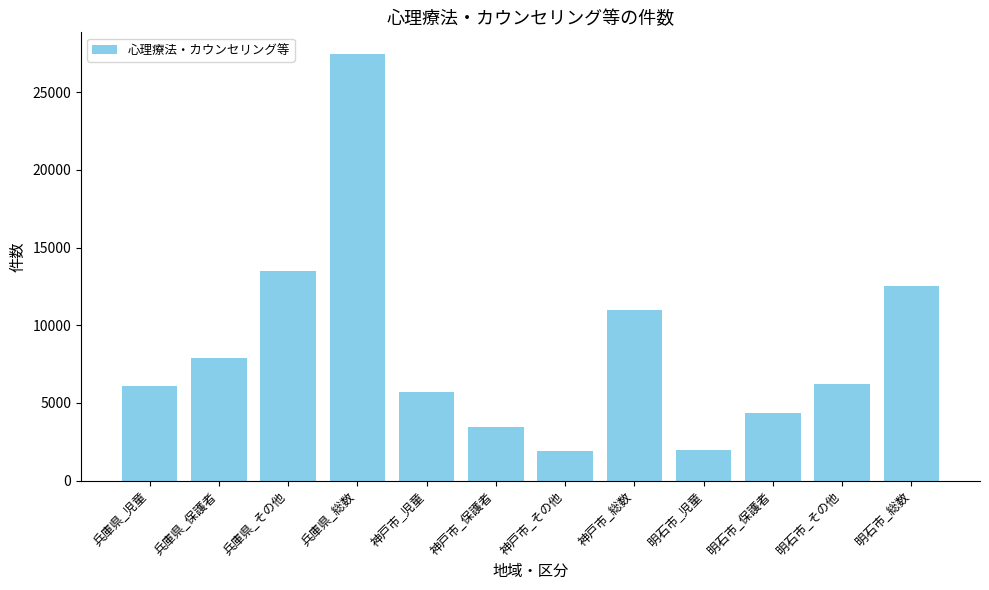

What is the label of the 6th bar from the right?

神戸市_その他